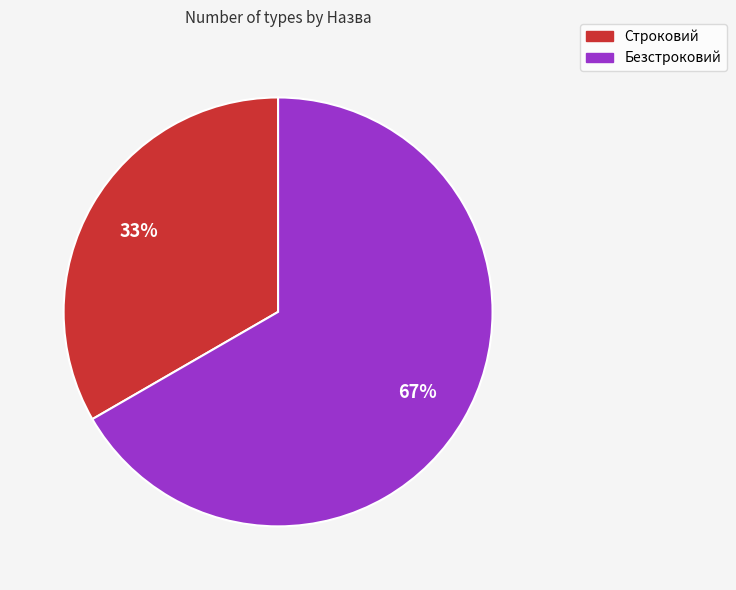

What is the largest slice in the pie chart?

Безстроковий